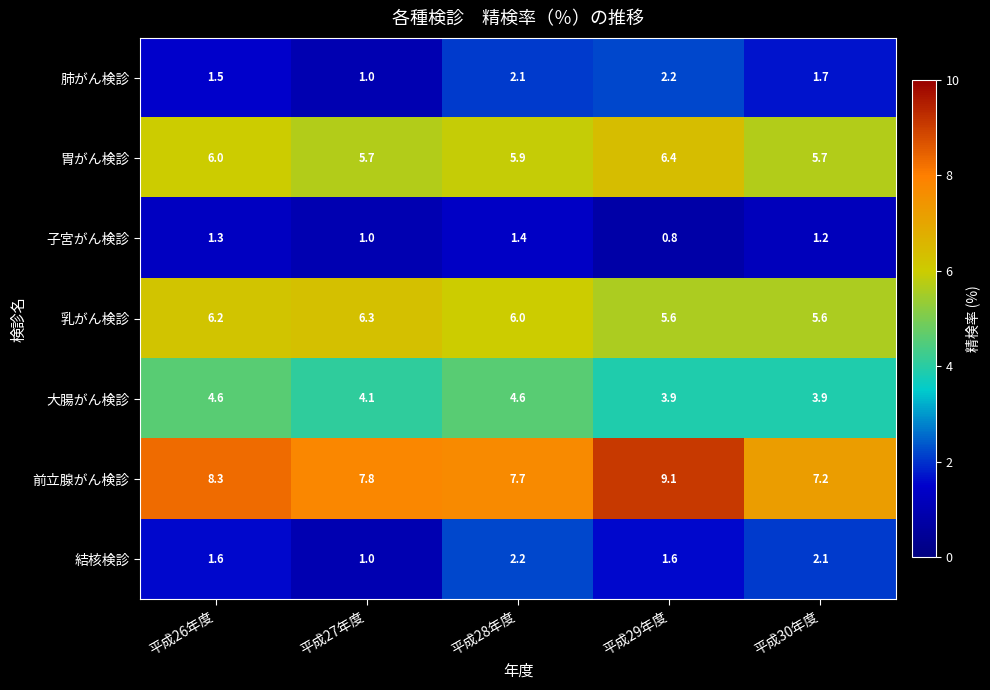

What is the minimum value shown in the chart?

0.8